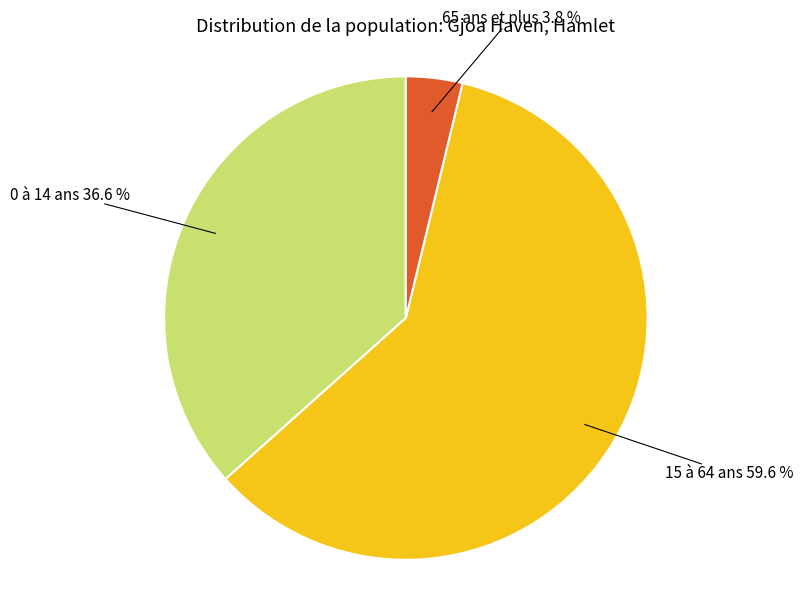

Does any single category account for the majority?

Yes